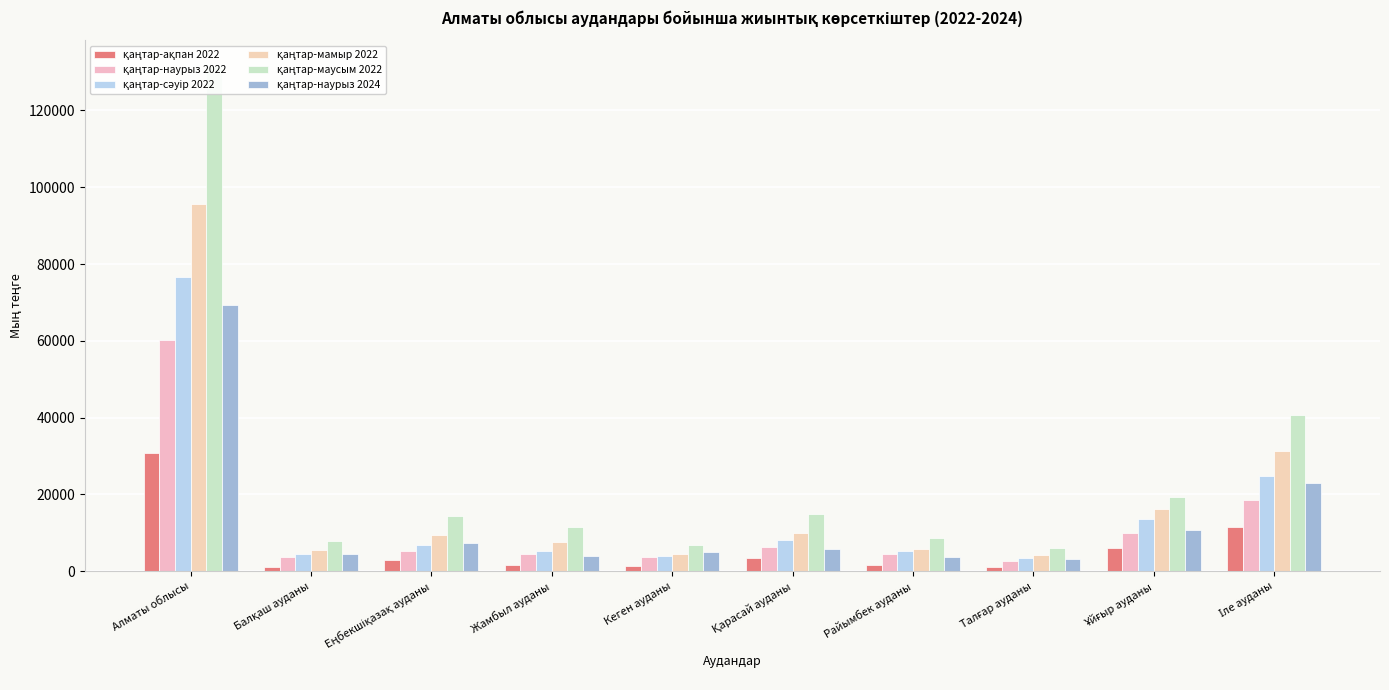

What is the label of the 2nd bar from the left?

Балқаш ауданы